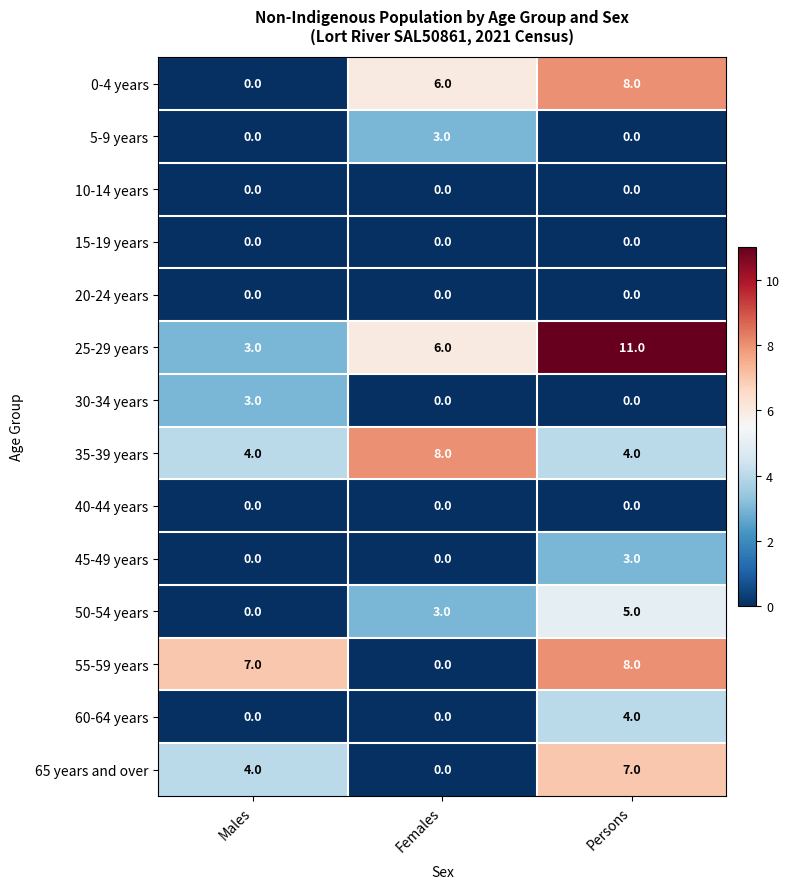

At which label is 50-54 years closest to 2?

Females